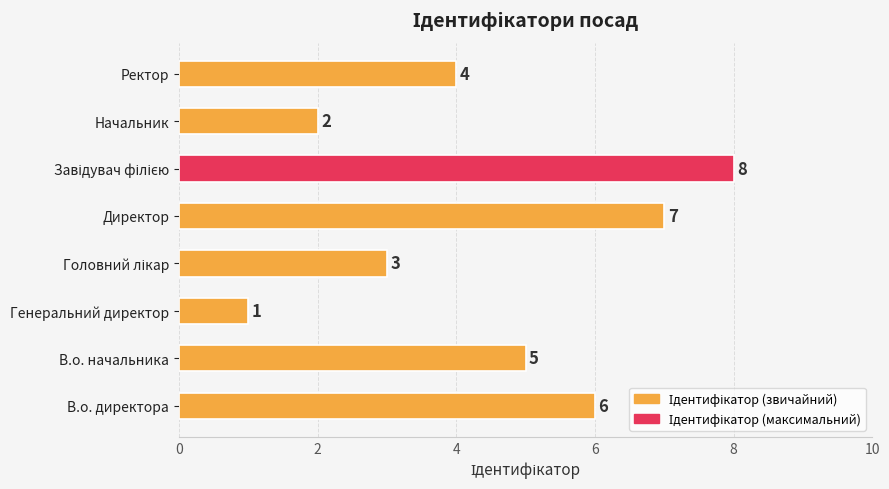

The chart shows a value of 5 at В.о. начальника. True or false?

True